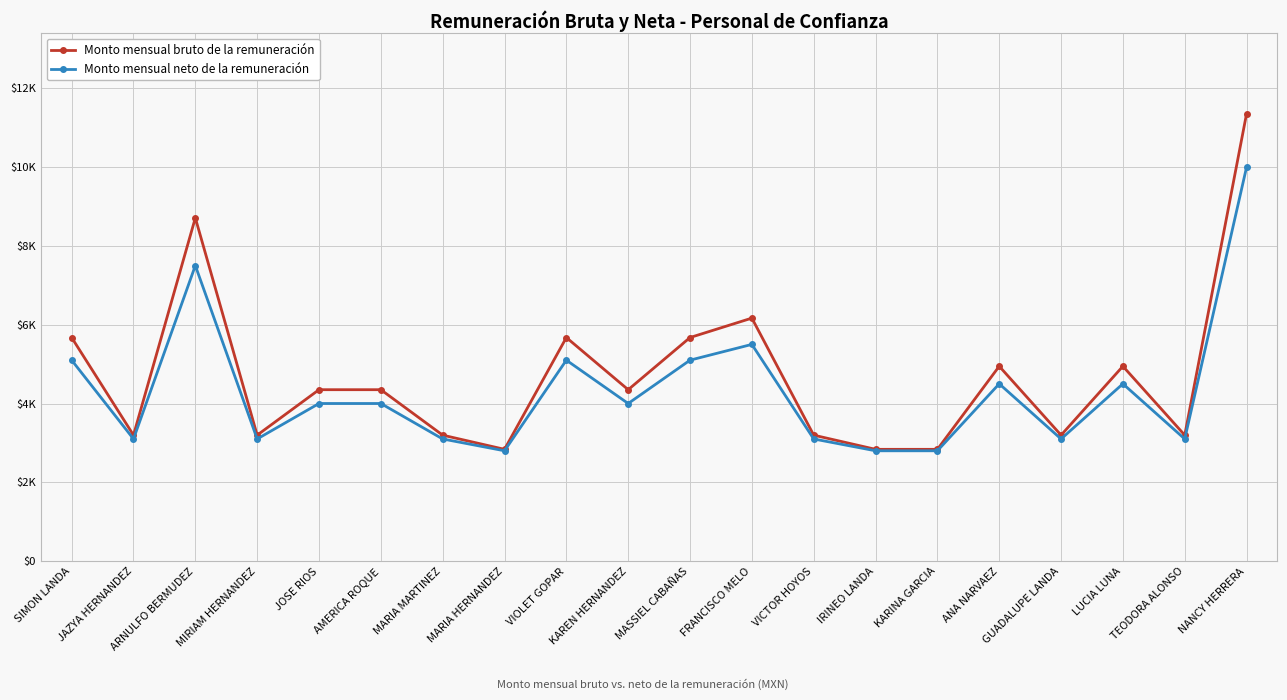

Reading left to right, list all the values displayed in this chart.

Monto mensual bruto de la remuneración: 5674.4	3196.8	8710.4	3196.8	4350.4	4350.4	3196.8	2837.0	5674.4	4350.4	5674.4	6167.2	3196.8	2837.0	2837.0	4945.6	3196.8	4945.6	3196.8	11355.5
Monto mensual neto de la remuneración: 5100.0	3100.0	7500.0	3100.0	4000.0	4000.0	3100.0	2800.0	5100.0	4000.0	5100.0	5500.0	3100.0	2800.0	2800.0	4500.0	3100.0	4500.0	3100.0	10000.0